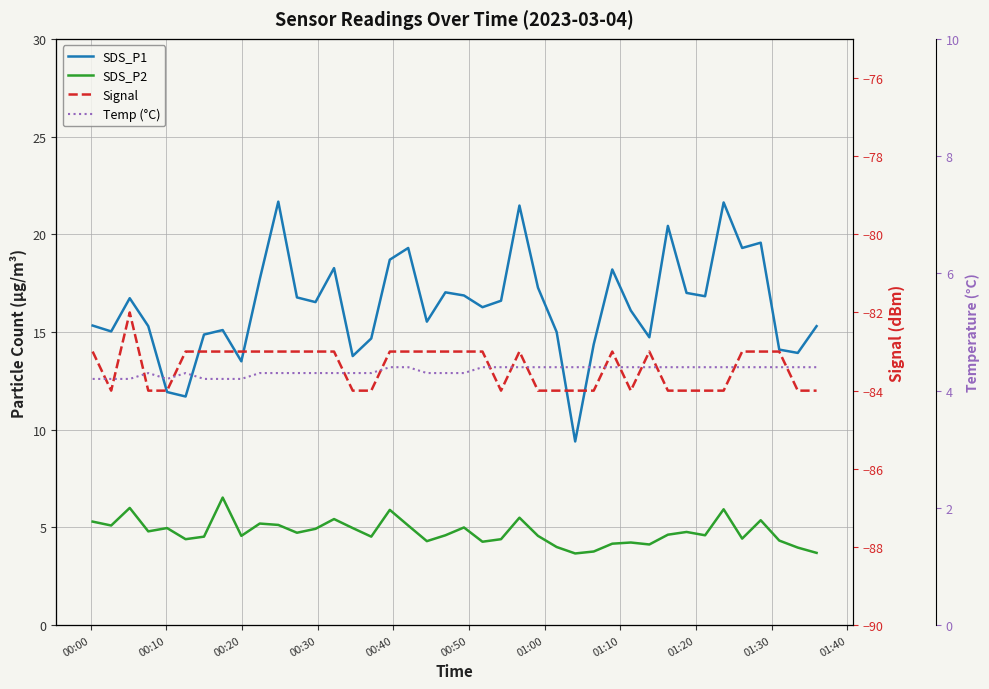

What is the value of the Signal point at the 8th from the left?

-83.0